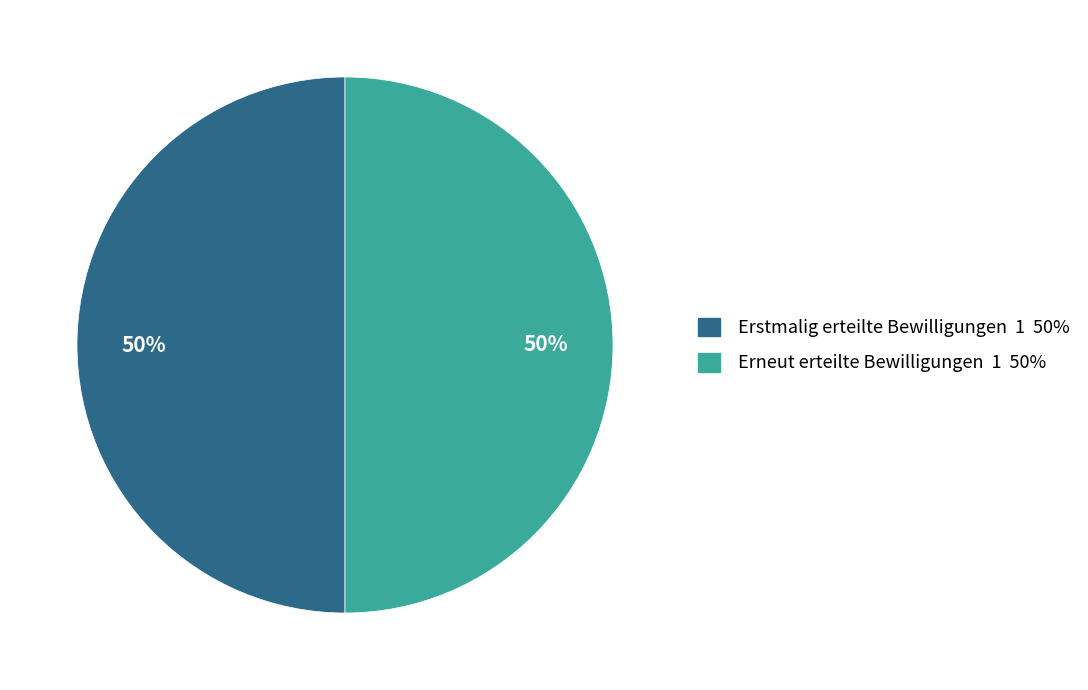

Combined, do Erneut erteilte Bewilligungen 1 50% and Erstmalig erteilte Bewilligungen 1 50% account for over 50%?

Yes